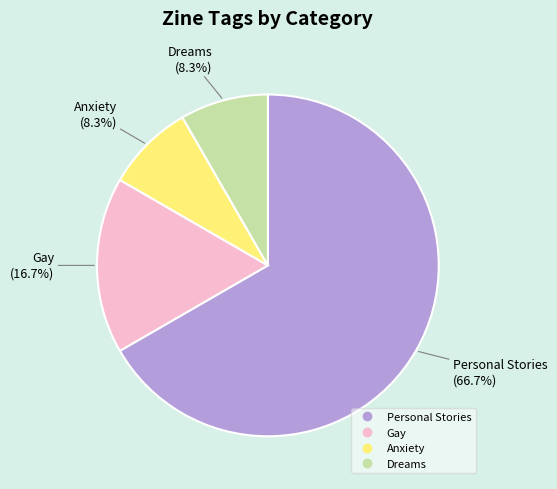

Is it true that Anxiety is 3% of the pie?

False